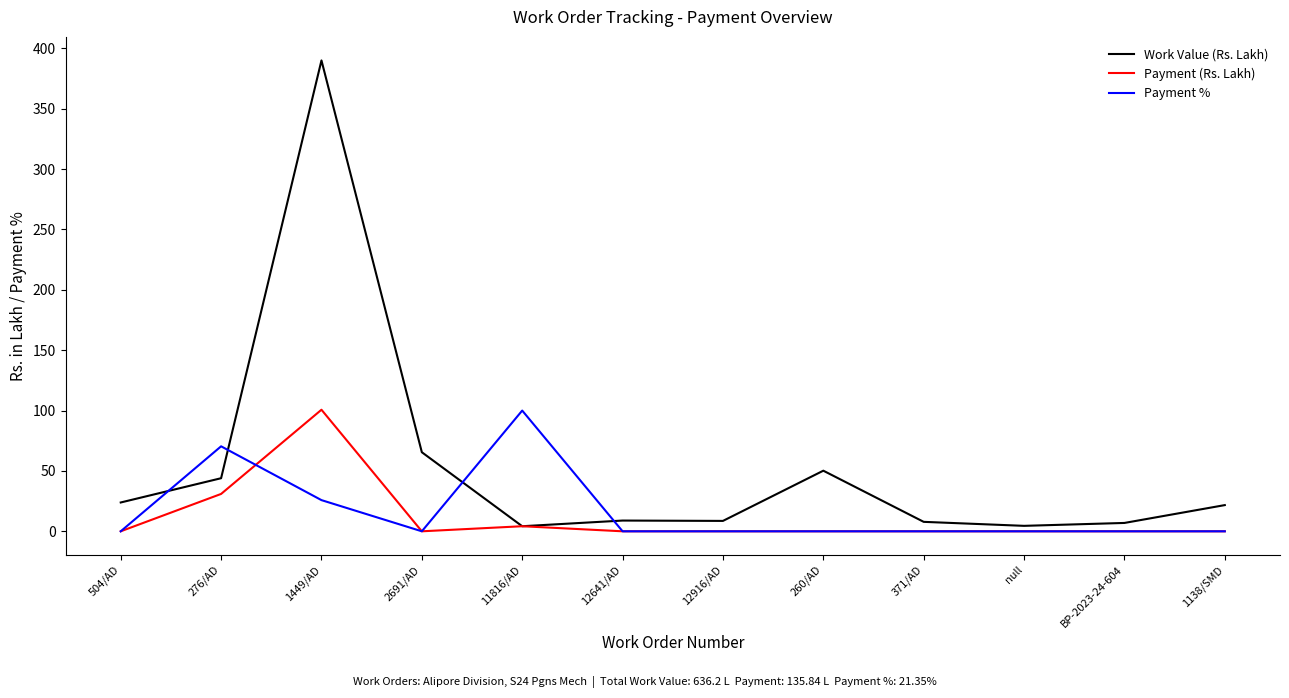

Which series has the largest total across all categories?

Work Value (Rs. Lakh)